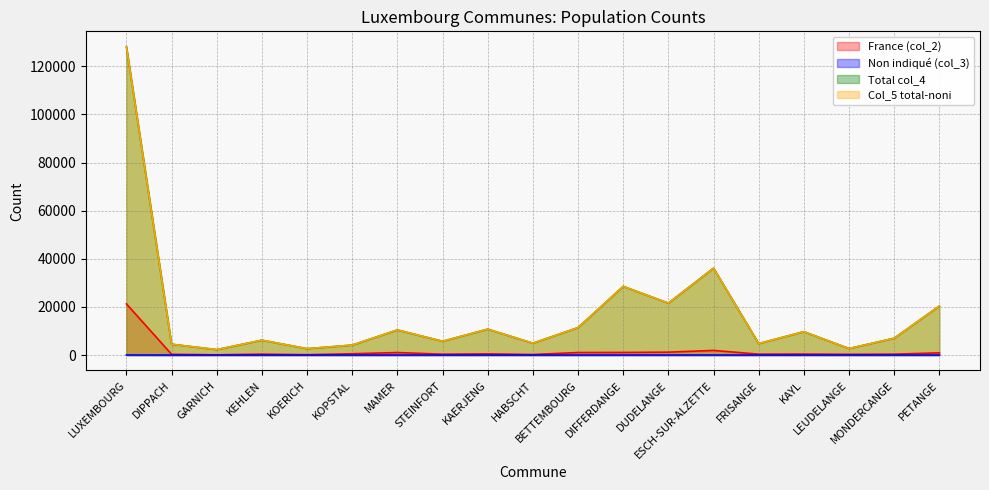

What is the average value of the France (col_2) series?

1709